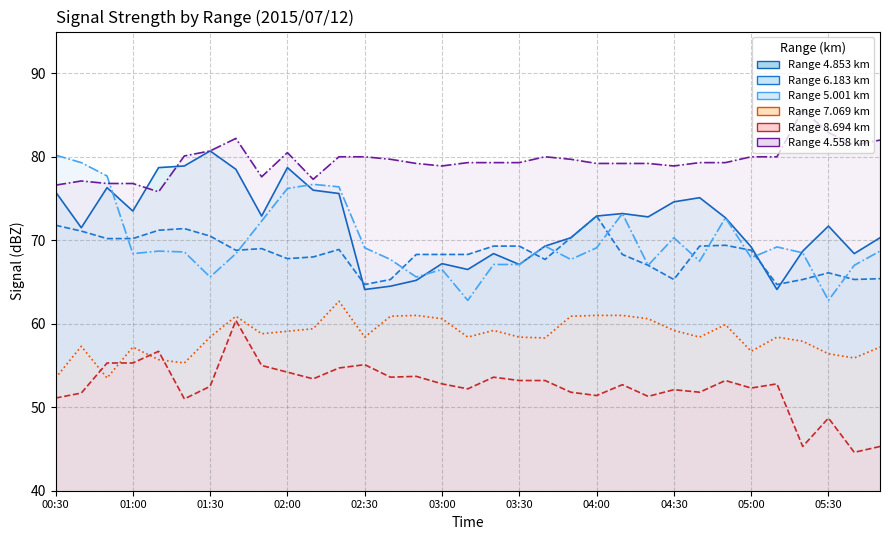

True or false: 7.069 has a value of 69.9 at 00:50.

False